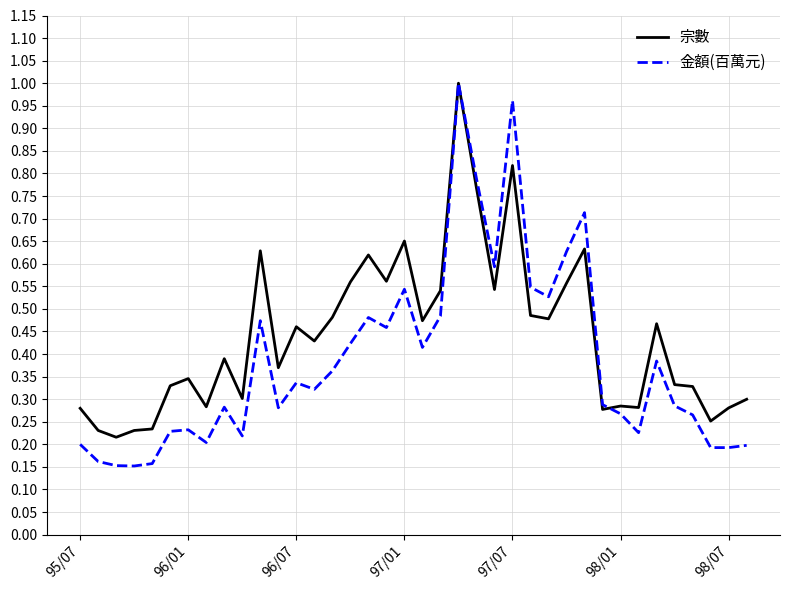

True or false: 宗數 and 金額(百萬元) cross at least once.

True